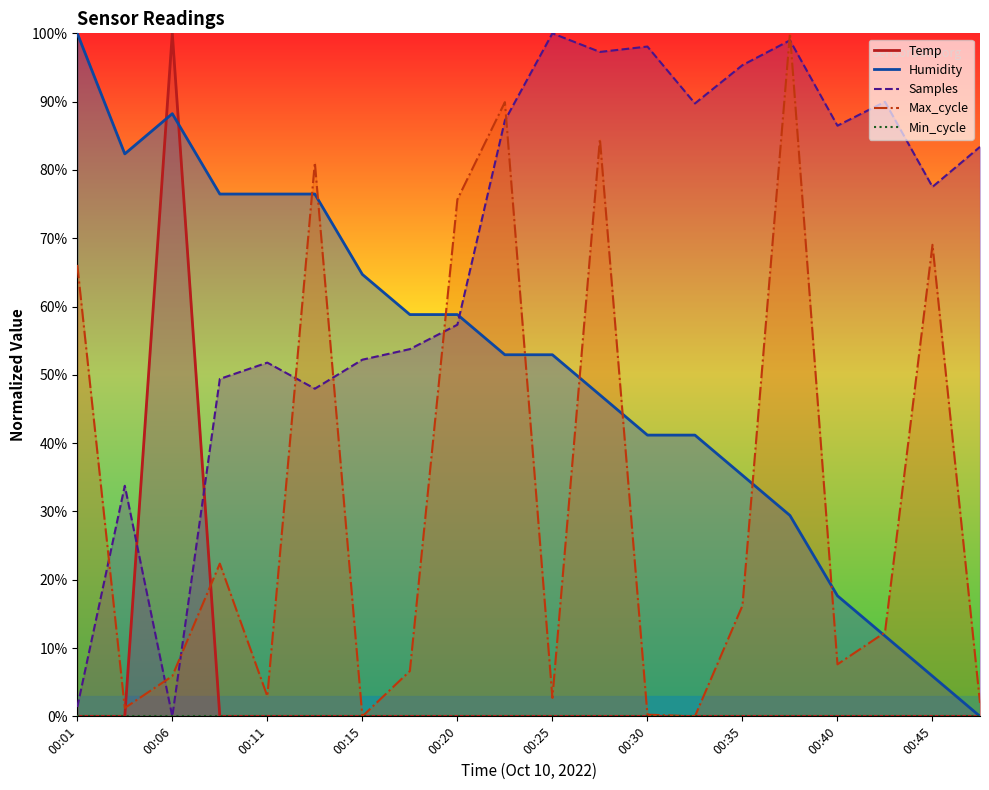

Is it true that Humidity equals 52.9 at 00:25?

True